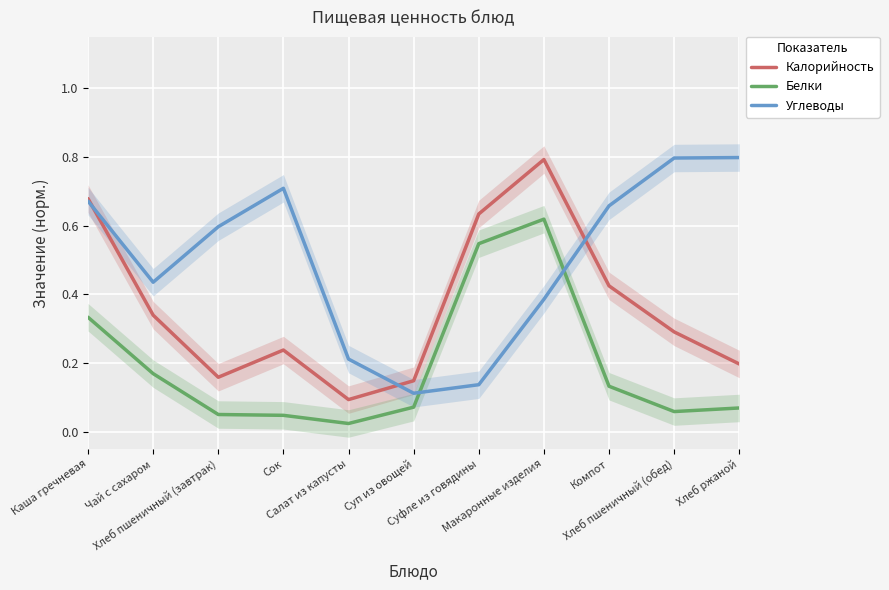

What is the difference between the highest and lowest values at Макаронные изделия?

0.4